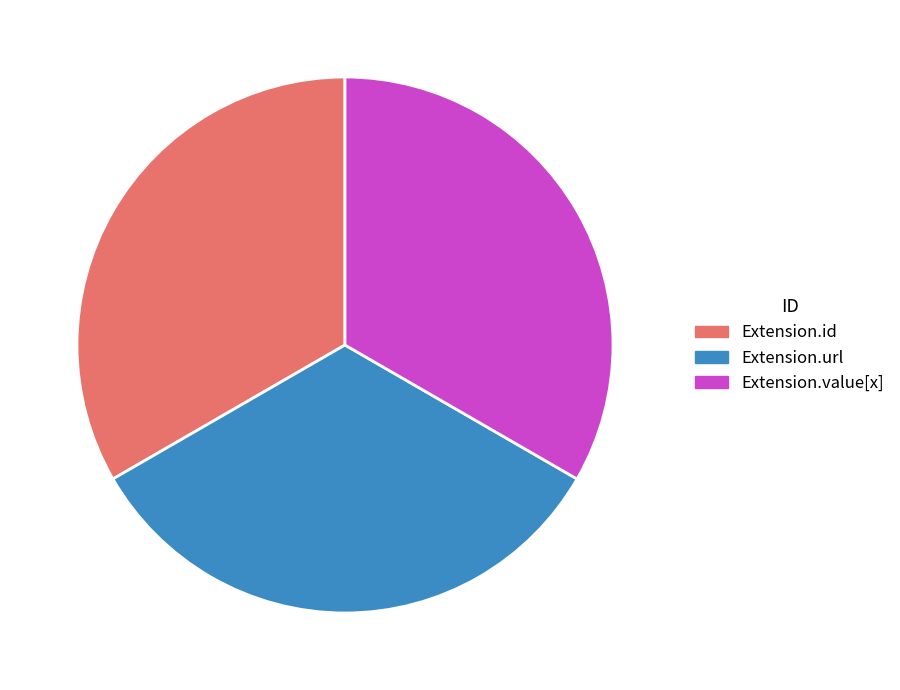

Count the number of slices in the pie.

3